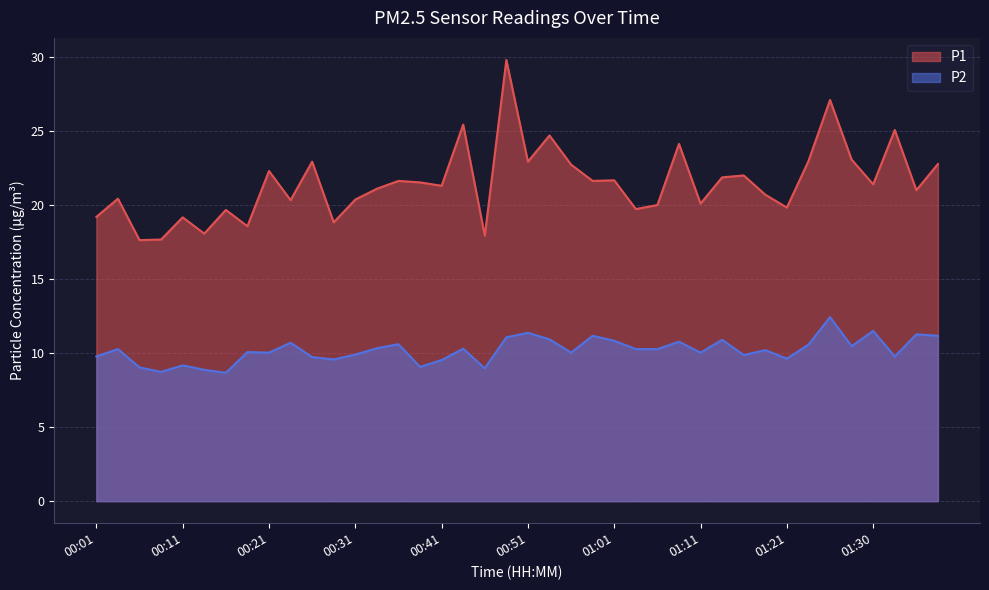

Reading left to right, list all the values displayed in this chart.

P1: 00:01=19.2	00:03=20.4	00:06=17.6	00:08=17.7	00:11=19.2	00:13=18.1	00:16=19.7	00:18=18.6	00:21=22.3	00:23=20.3	00:26=22.9	00:28=18.8	00:31=20.4	00:33=21.1	00:36=21.6	00:38=21.5	00:41=21.3	00:43=25.4	00:46=17.9	00:48=29.8	00:51=22.9	00:53=24.7	00:56=22.7	00:58=21.6	01:01=21.7	01:03=19.7	01:06=20.0	01:08=24.1	01:11=20.1	01:13=21.9	01:16=22.0	01:18=20.7	01:21=19.8	01:23=23.0	01:26=27.1	01:28=23.1	01:30=21.4	01:33=25.1	01:35=21.0	01:38=22.8
P2: 00:01=9.8	00:03=10.3	00:06=9.0	00:08=8.7	00:11=9.2	00:13=8.9	00:16=8.7	00:18=10.1	00:21=10.0	00:23=10.7	00:26=9.7	00:28=9.6	00:31=9.9	00:33=10.3	00:36=10.6	00:38=9.1	00:41=9.5	00:43=10.3	00:46=9.0	00:48=11.1	00:51=11.4	00:53=10.9	00:56=10.0	00:58=11.2	01:01=10.8	01:03=10.3	01:06=10.3	01:08=10.8	01:11=10.0	01:13=10.9	01:16=9.9	01:18=10.2	01:21=9.6	01:23=10.6	01:26=12.4	01:28=10.5	01:30=11.5	01:33=9.8	01:35=11.3	01:38=11.2